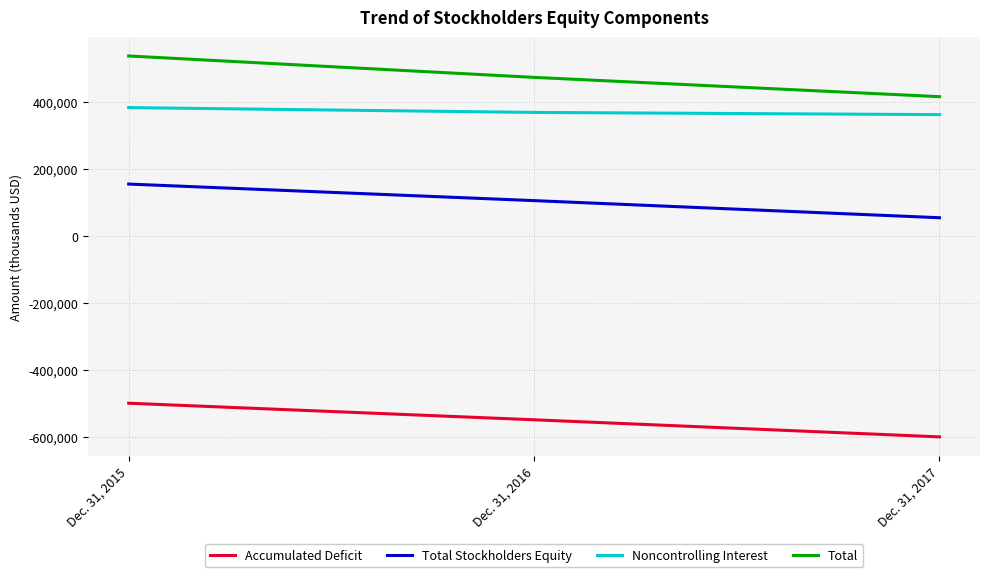

Rank the series at Dec. 31, 2017 from lowest to highest value.

Accumulated Deficit, Total Stockholders Equity, Noncontrolling Interest, Total